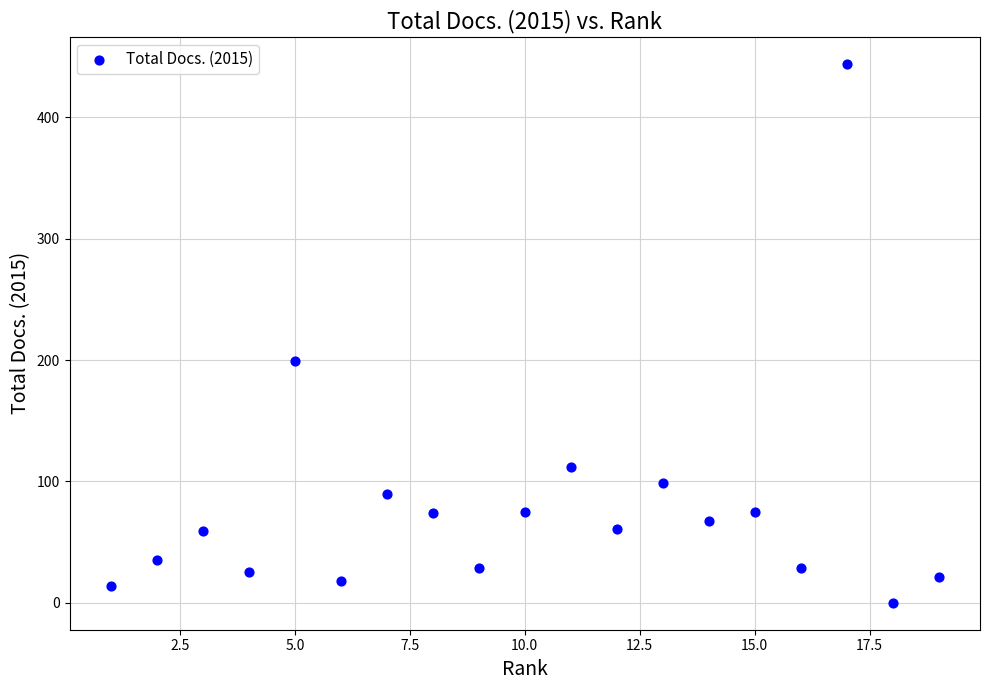

What is the range of X values (max minus min)?

18